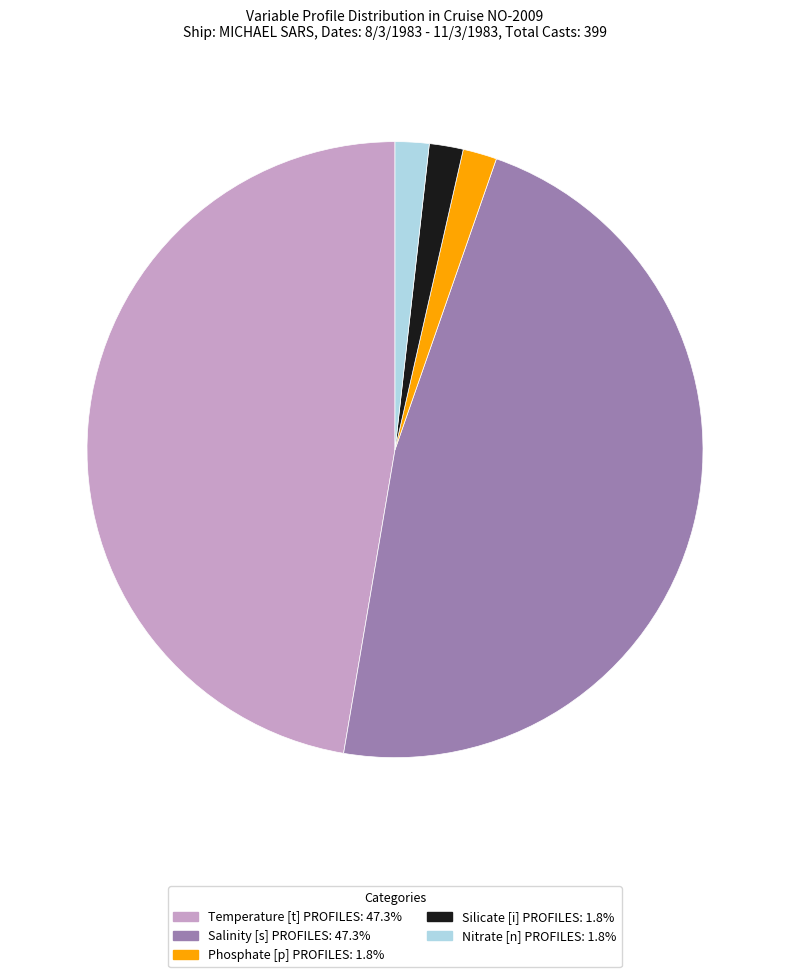

Is there any slice that represents more than half of the pie?

No